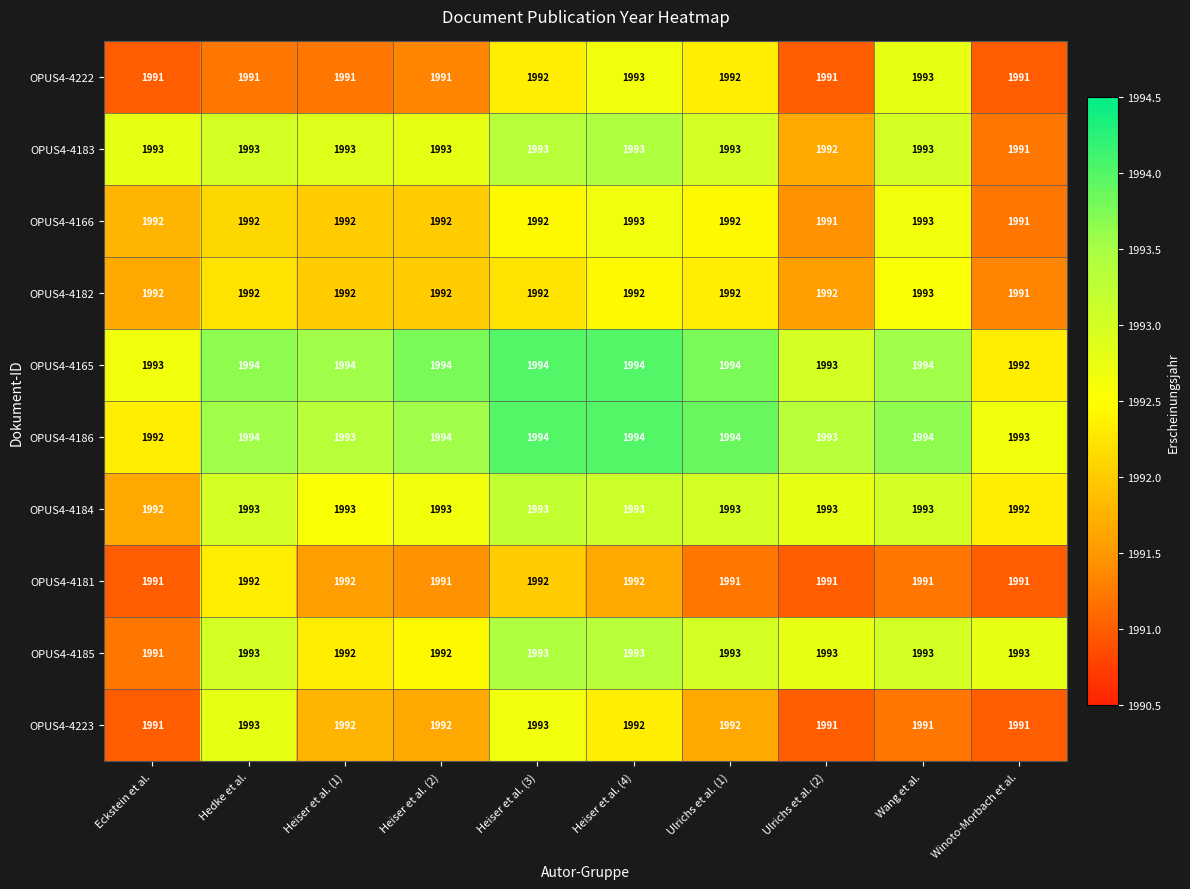

What is the difference between the highest and lowest values at Wang et al.?

3